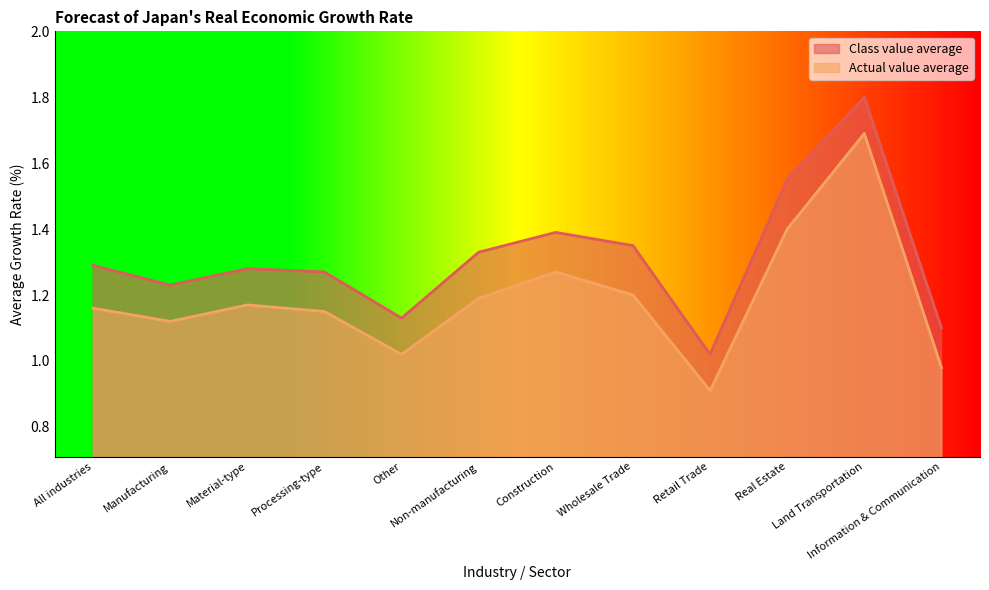

What is the average value of the Class value average series?

1.3